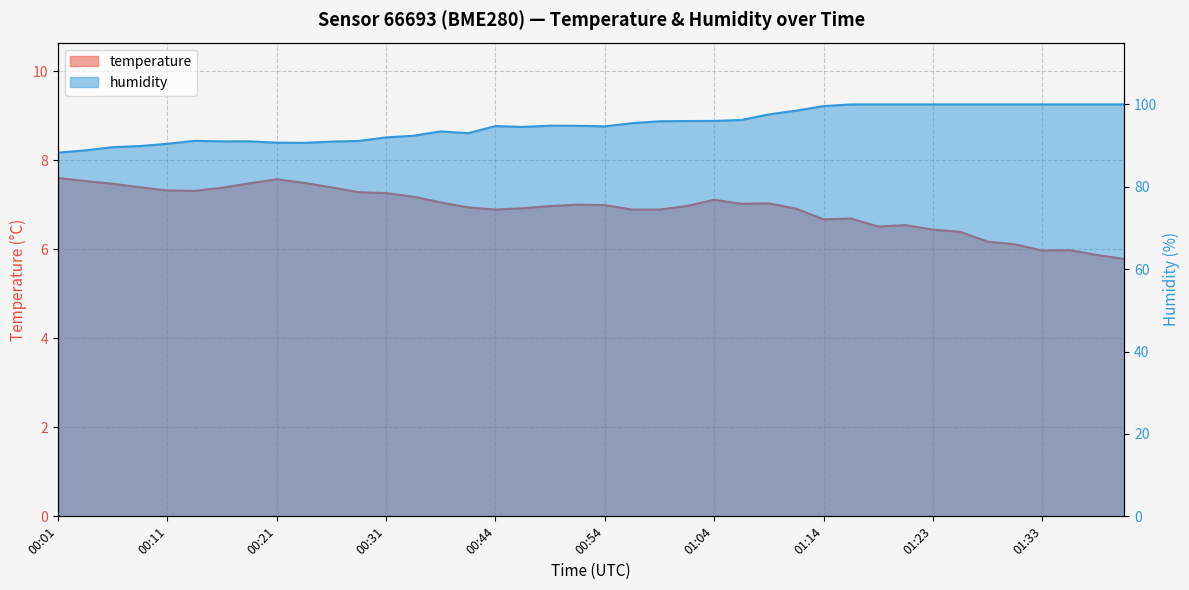

Does the chart display data point markers on the line(s)?

No